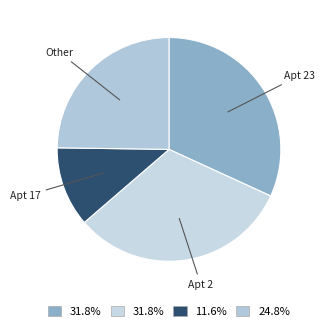

How many slices are in this pie chart?

4